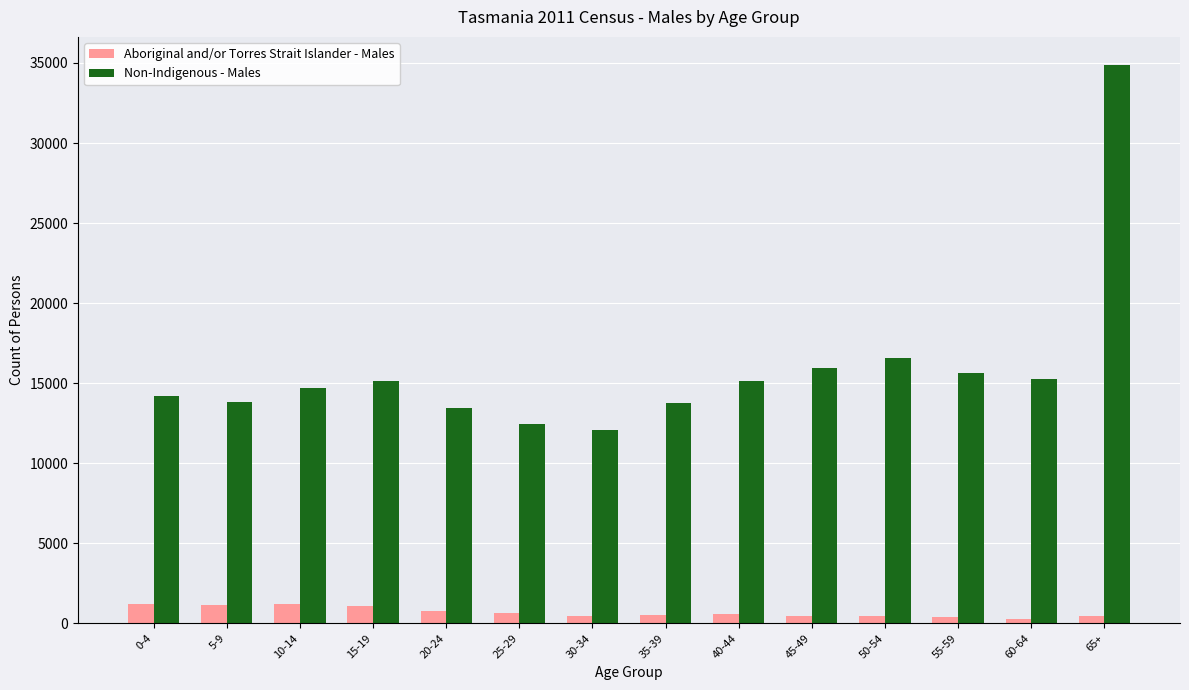

Which series has the largest range (max minus min)?

Non-Indigenous - Males